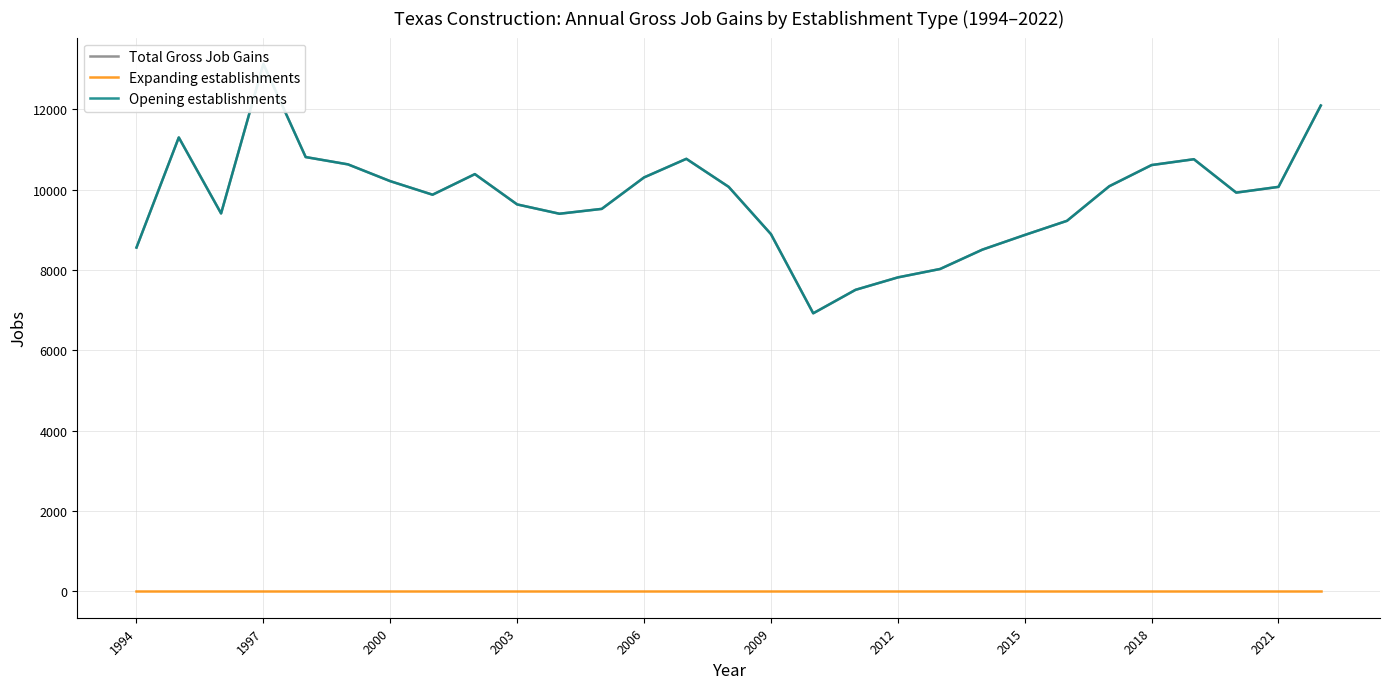

True or false: Opening establishments has more than 2 points higher than both neighbors.

True